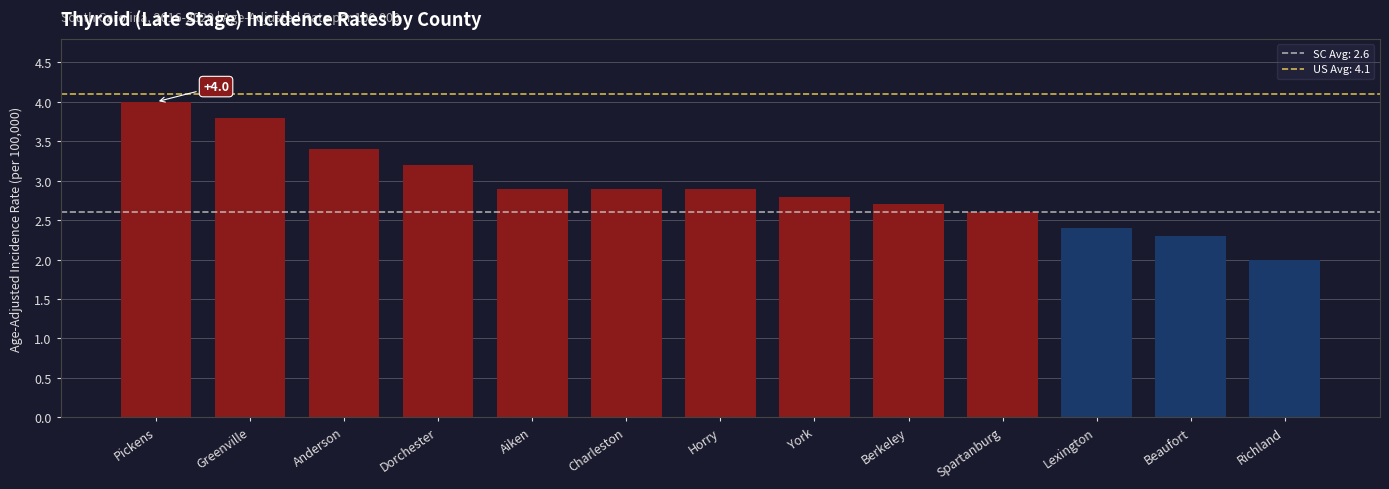

Reading left to right, transcribe all the data shown in this chart.

Pickens=4.0	Greenville=3.8	Anderson=3.4	Dorchester=3.2	Aiken=2.9	Charleston=2.9	Horry=2.9	York=2.8	Berkeley=2.7	Spartanburg=2.6	Lexington=2.4	Beaufort=2.3	Richland=2.0